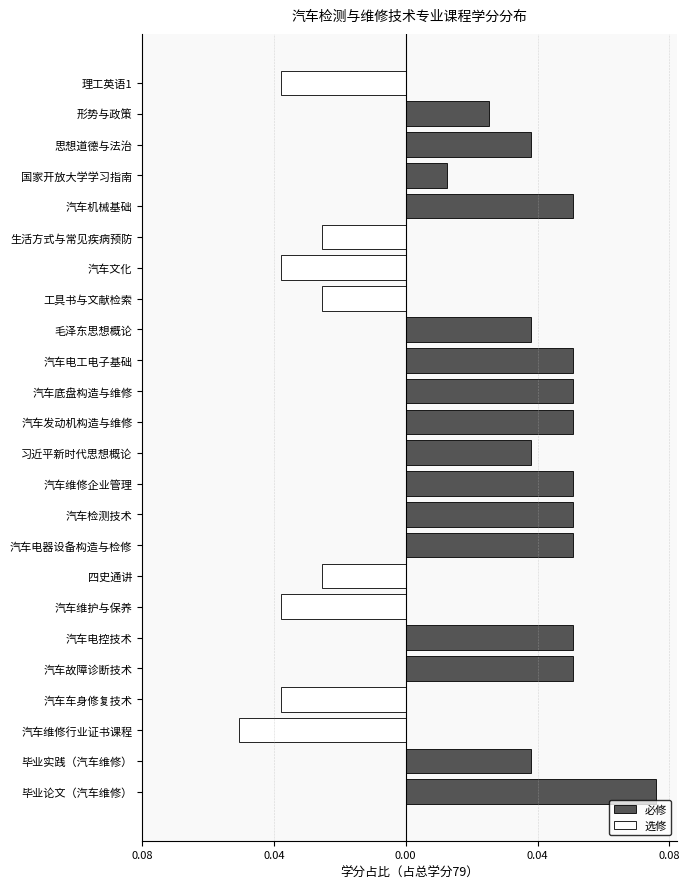

Which series has the largest range (max minus min)?

必修